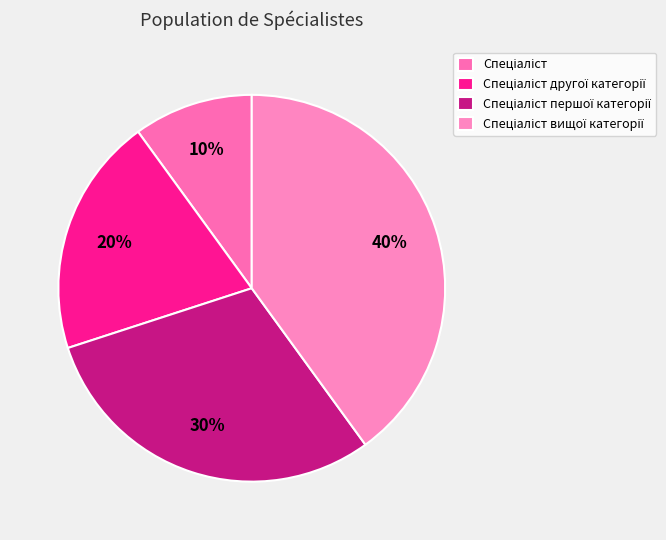

Does Спеціаліст другої категорії account for over 50% of the chart?

No